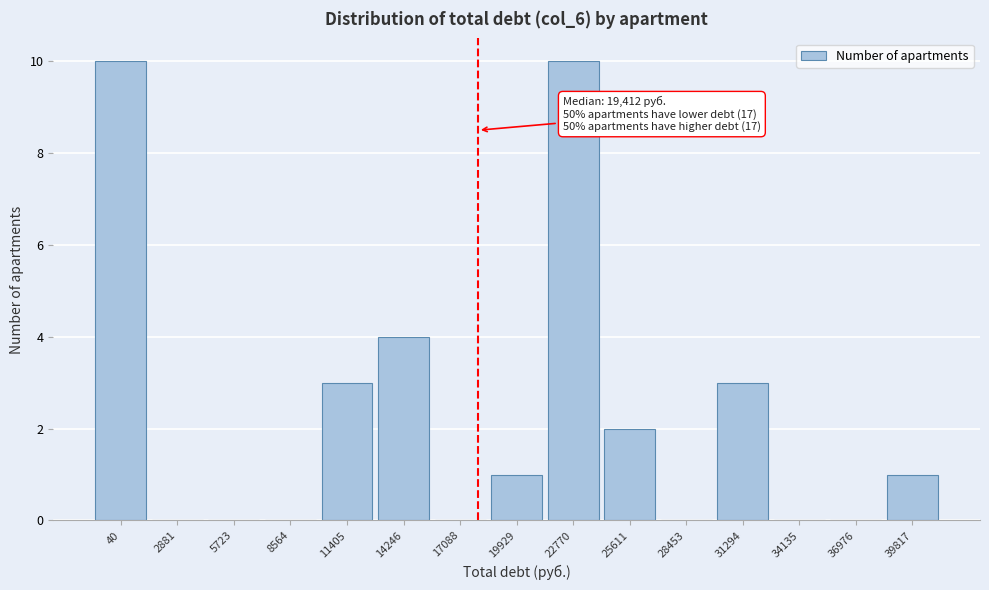

Reading left to right, list all the values displayed in this chart.

40=10	2881=0	5723=0	8564=0	11405=3	14246=4	17088=0	19929=1	22770=10	25611=2	28453=0	31294=3	34135=0	36976=0	39817=1